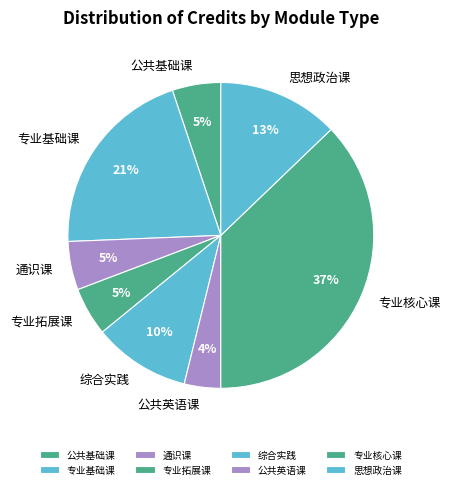

Combined, do 公共英语课 and 通识课 account for over 50%?

No